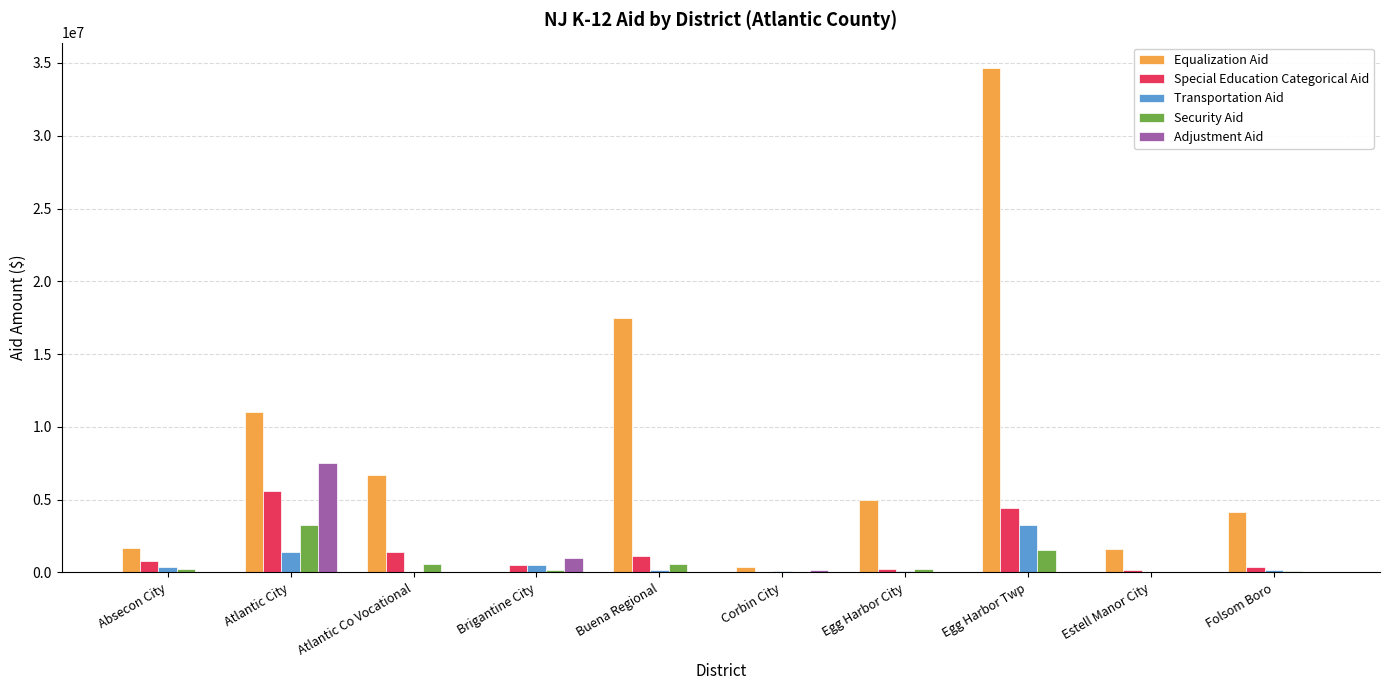

Which series has the largest total across all categories?

Equalization Aid